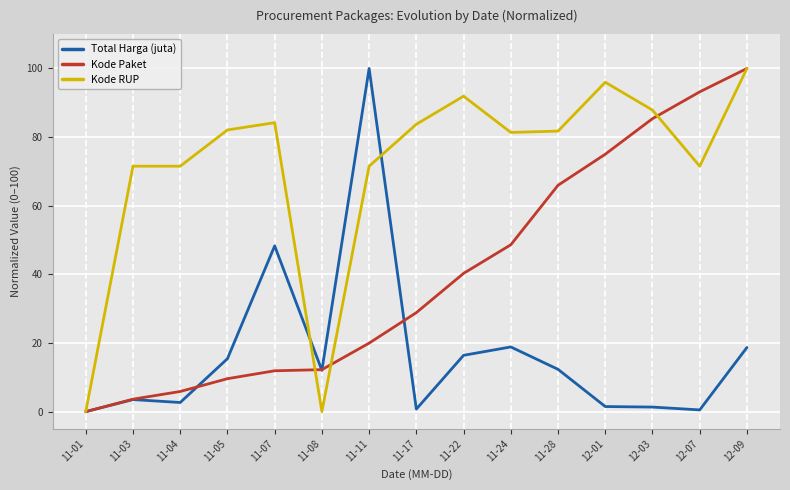

How many positive values does the Total Harga (juta) series have?

14